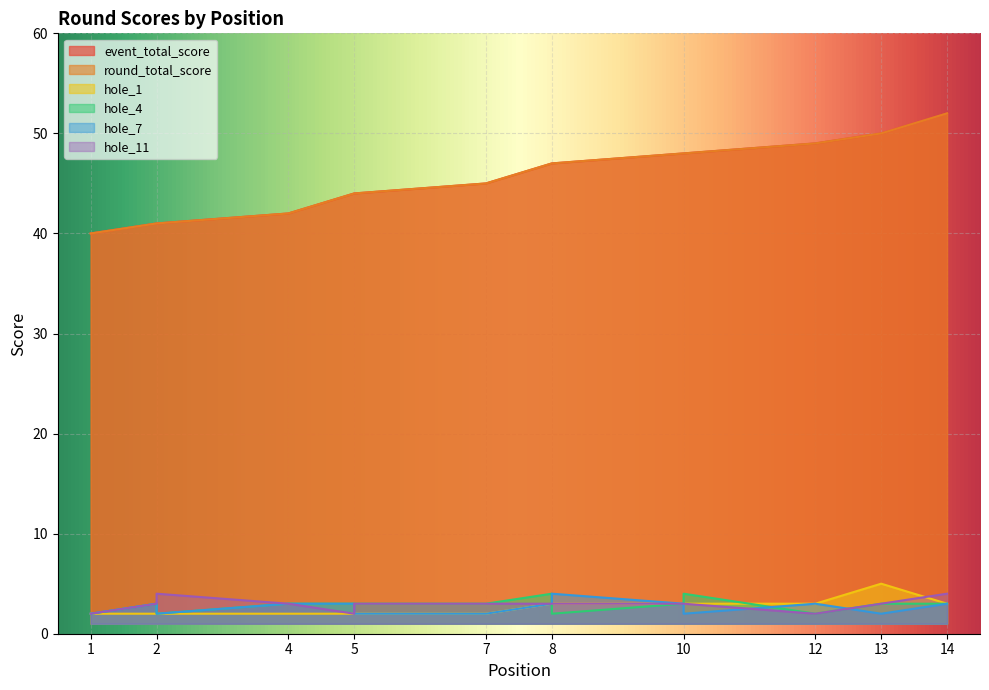

How many data points in round_total_score are above 47?

5